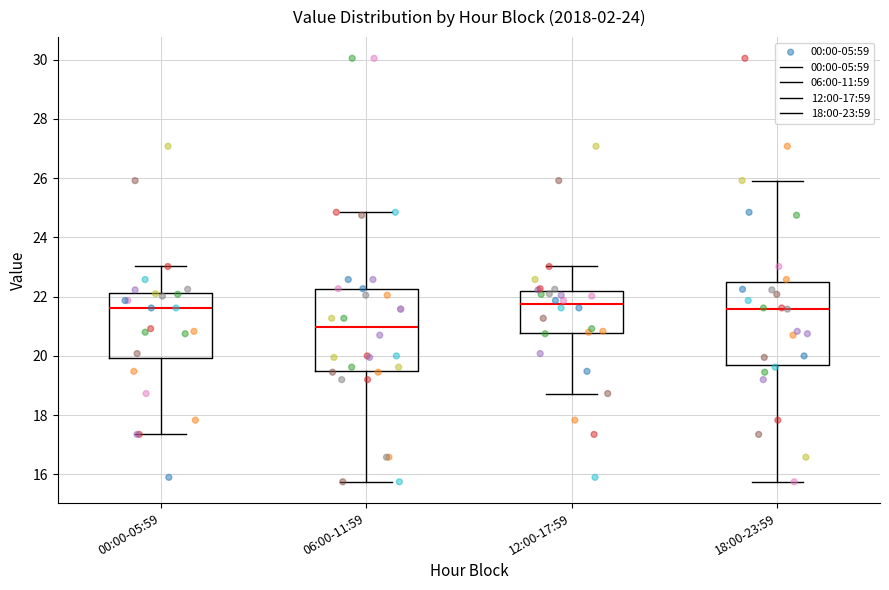

Where does the median line of the box for 18:00-23:59 sit on the y-axis? The values are not printed on the chart, so give them approximately, as read against the axis.

21.6